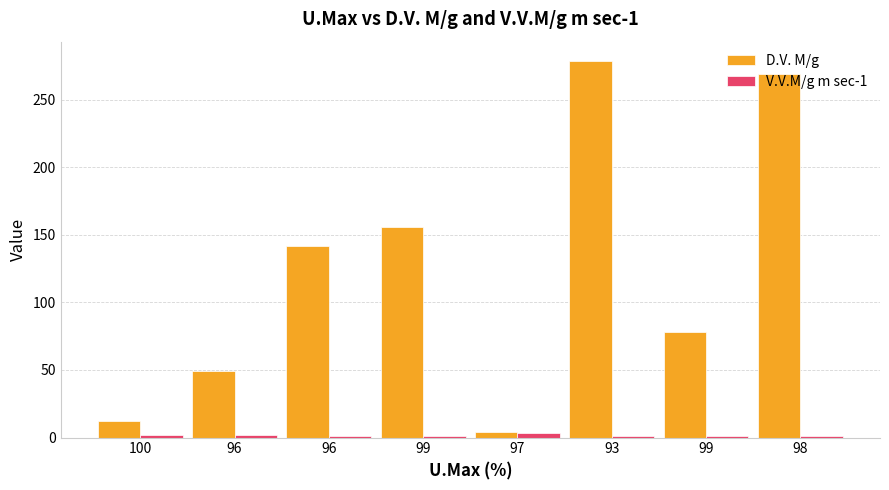

How many categories are shown in the chart?

8